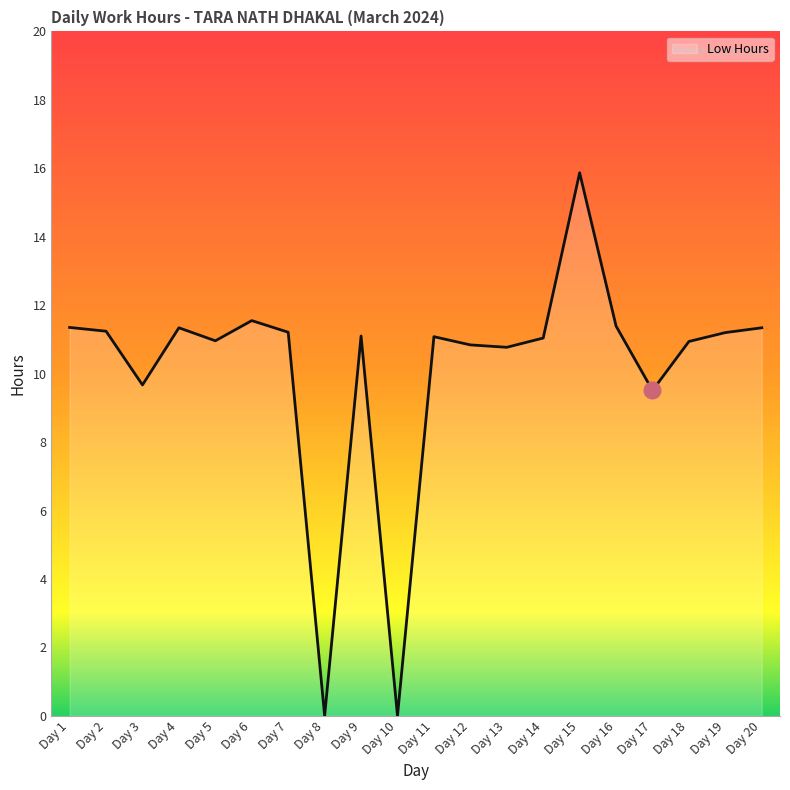

True or false: the data has more than 0 interior local peaks.

True